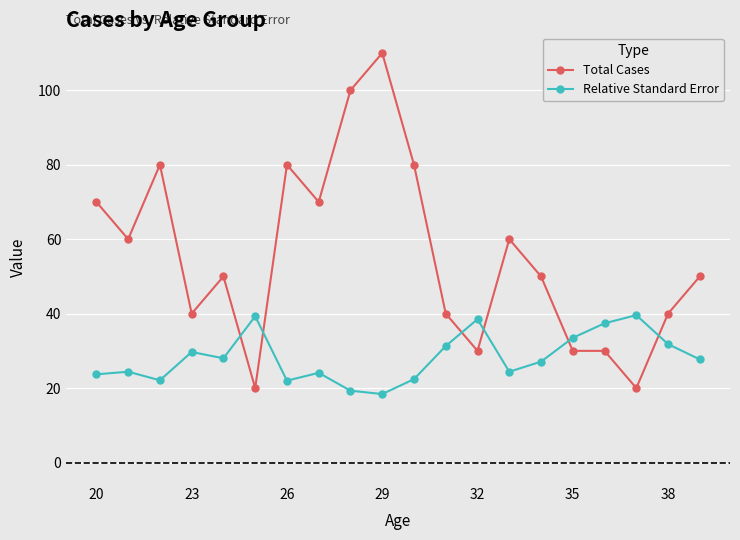

Rank the series by their maximum value, from lowest to highest.

Relative Standard Error, Total Cases